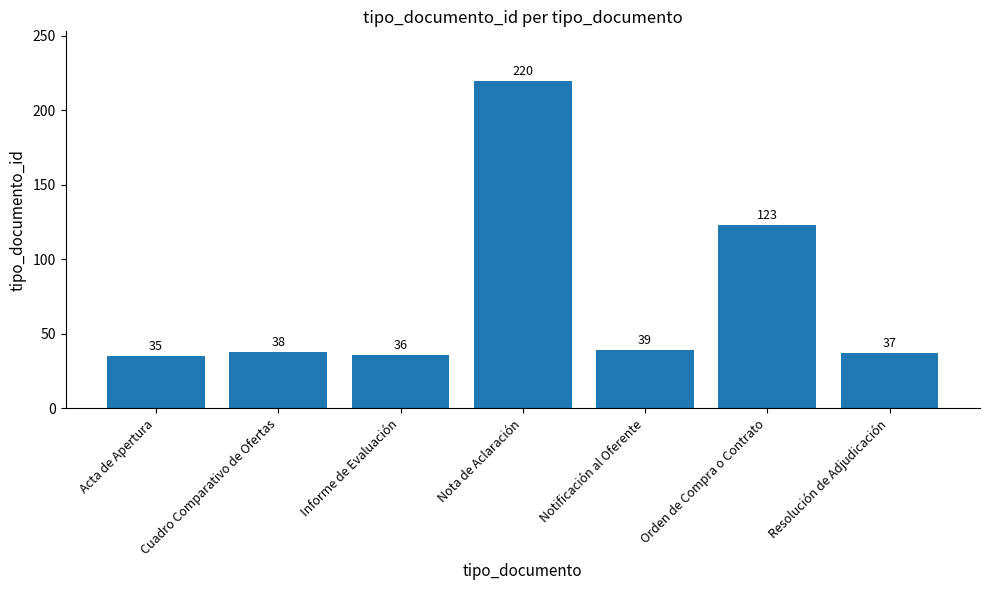

What value does the data have at Resolución de Adjudicación?

37